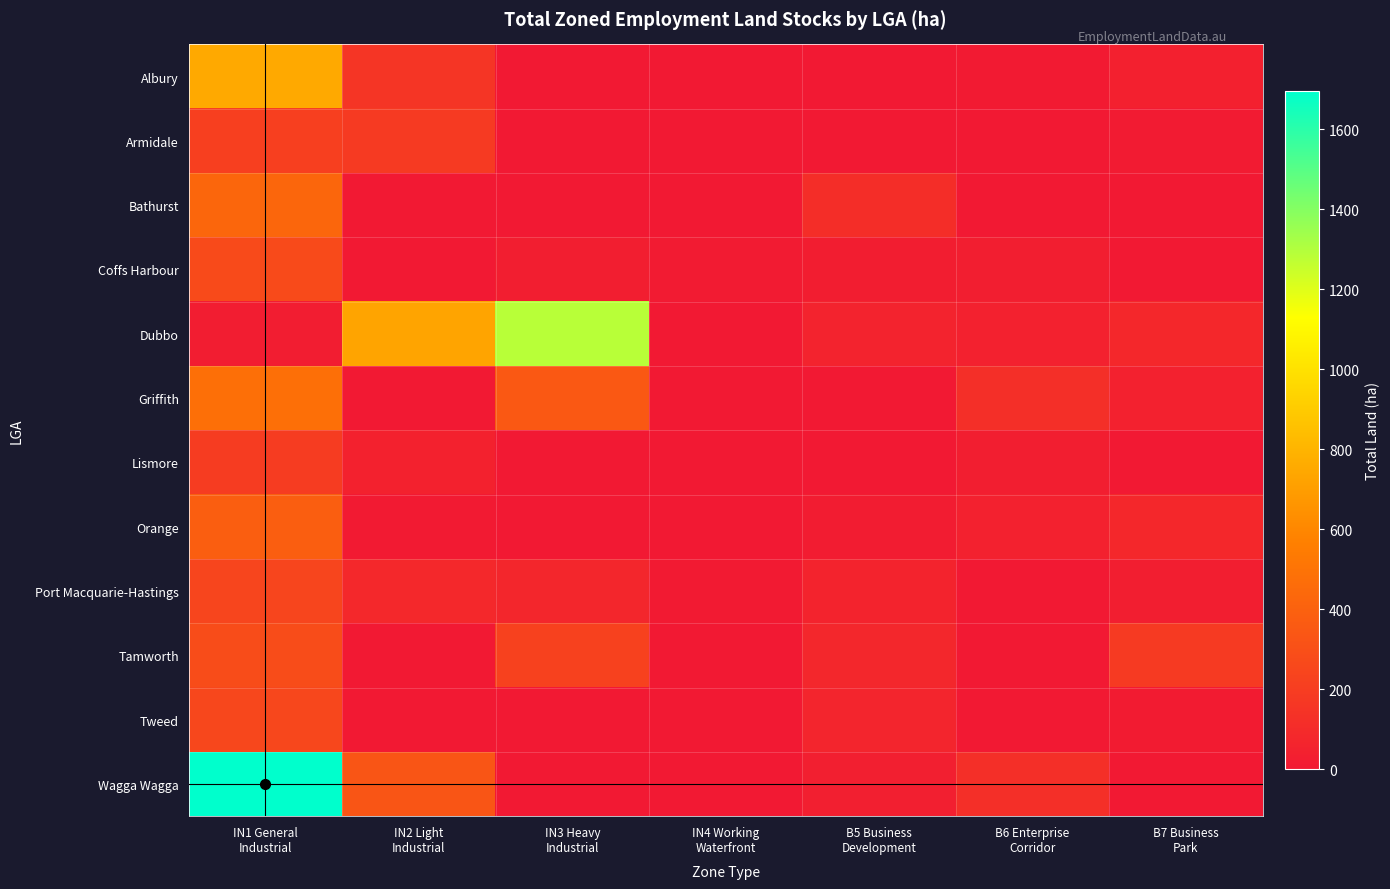

Which series changed the most between IN3 Heavy Industrial and B5 Business Development?

Dubbo